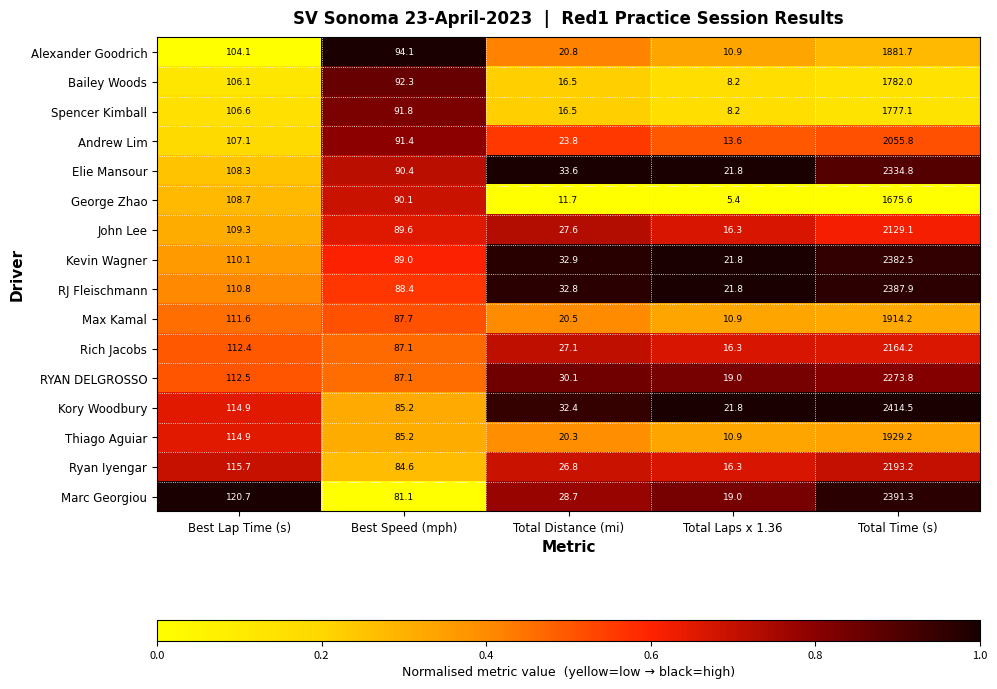

Which series has the widest spread of values?

Kory Woodbury